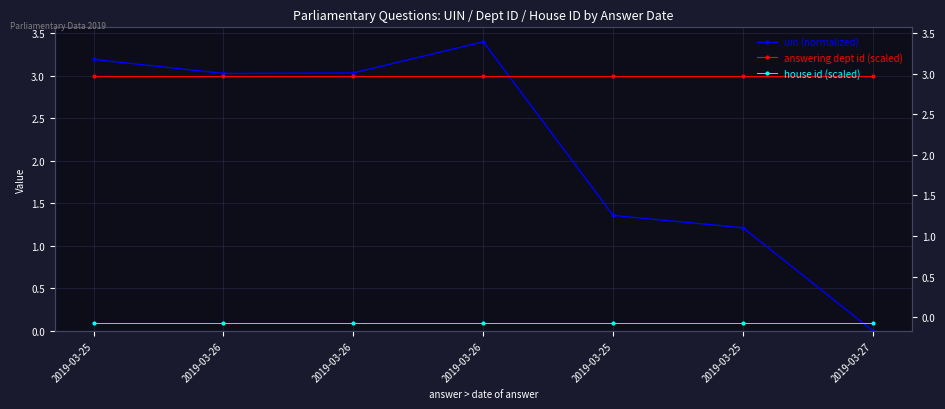

How many series are shown in this chart?

3